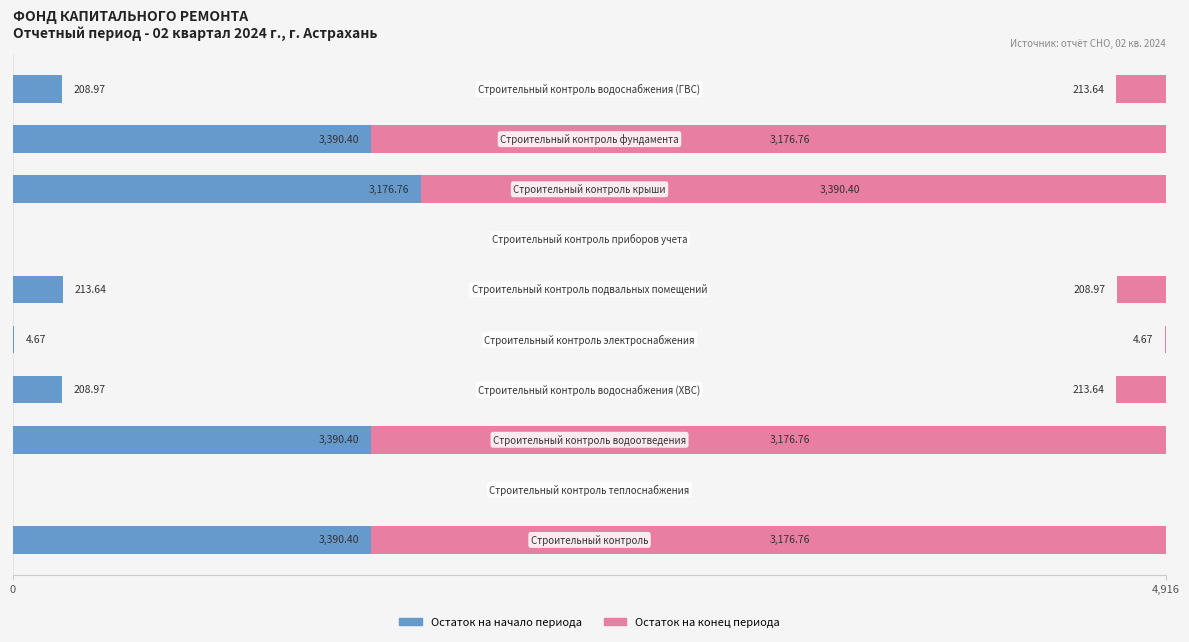

How many bars are there in total?

20